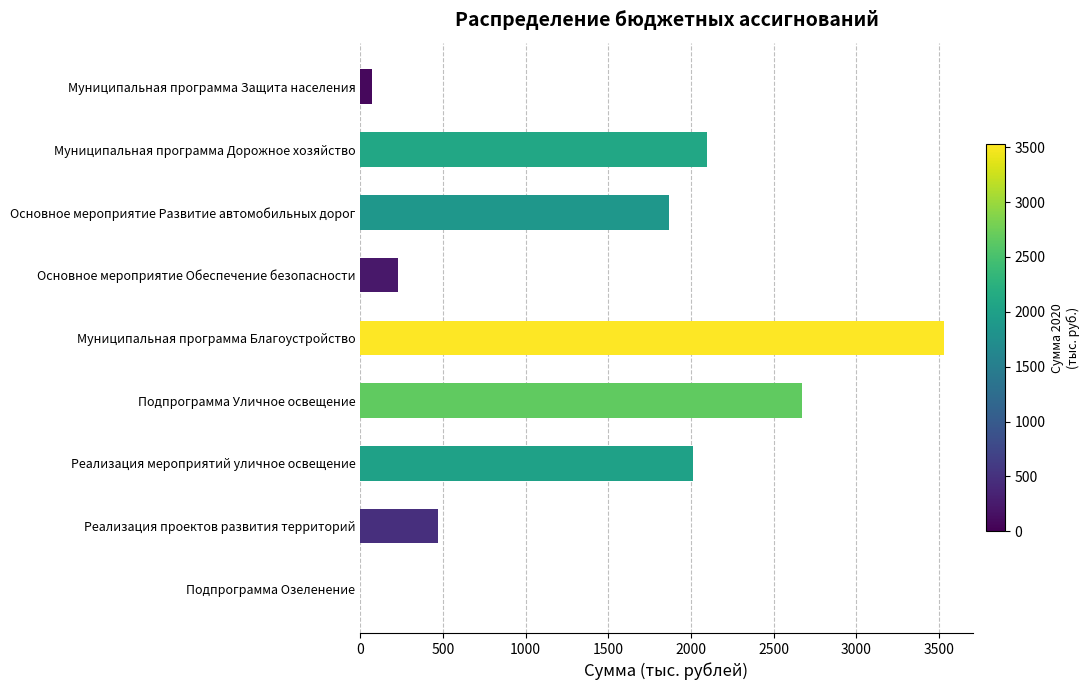

Between Муниципальная программа Благоустройство and Основное мероприятие Обеспечение безопасности, which is larger?

Муниципальная программа Благоустройство